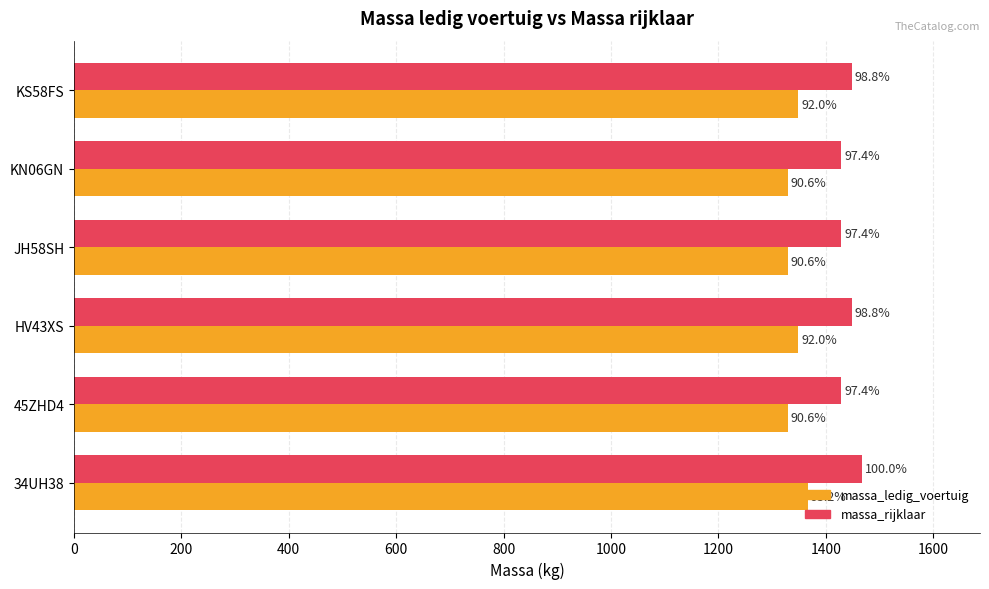

What are all the series names shown in the legend?

massa_ledig_voertuig, massa_rijklaar